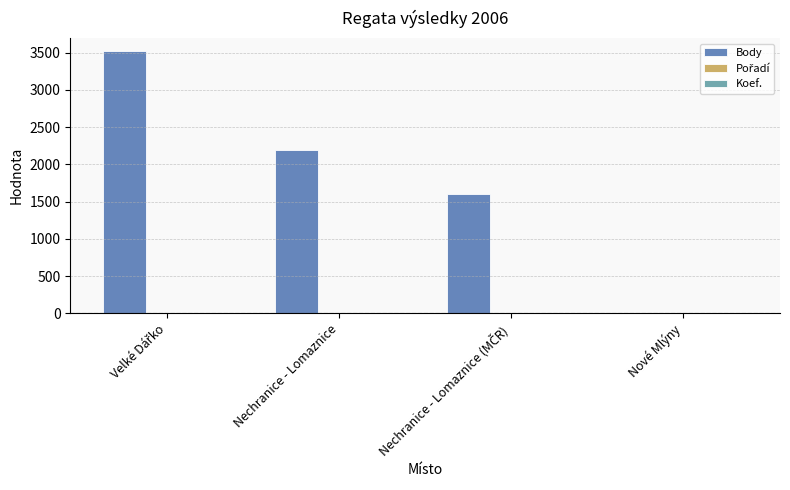

What is the spread (max minus min) of values at Nechranice - Lomaznice?

2185